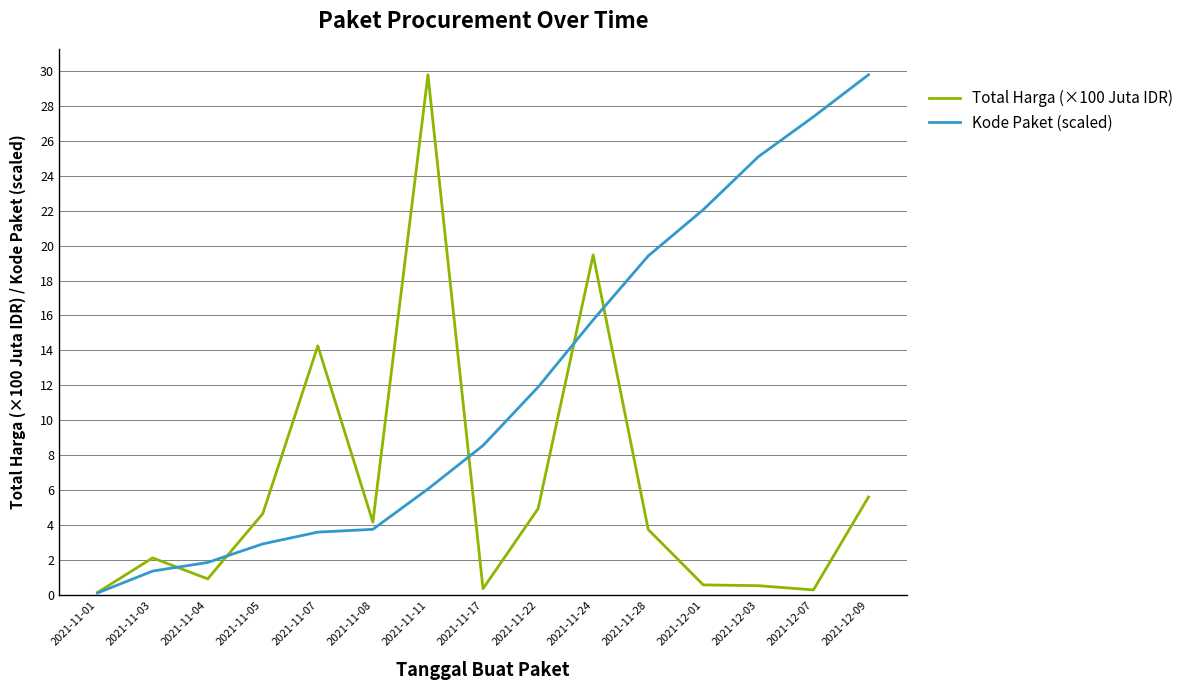

What is the total value across all series at 2021-11-28?

23.1